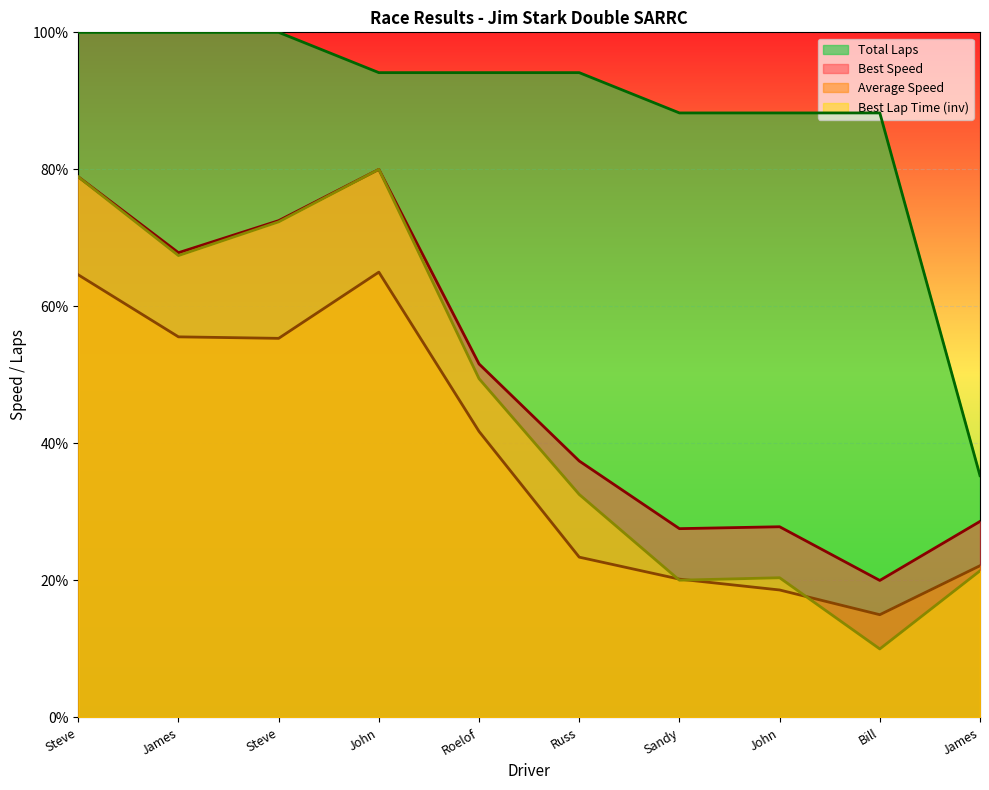

How many lines are shown in the chart?

4